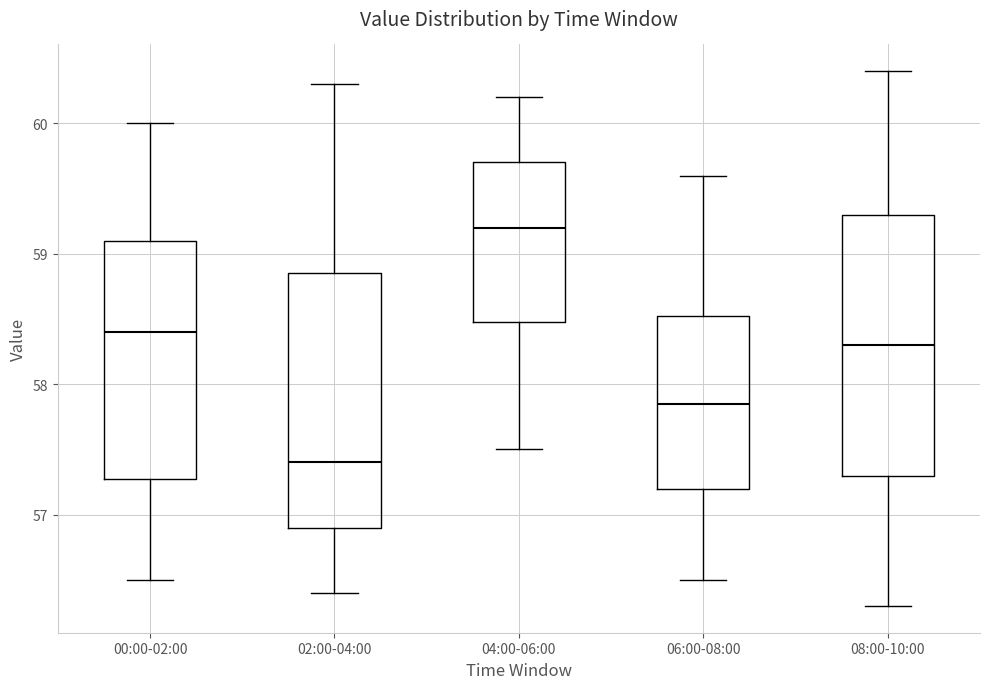

Where does the median line of the box for 08:00-10:00 sit on the y-axis? The values are not printed on the chart, so give them approximately, as read against the axis.

58.3